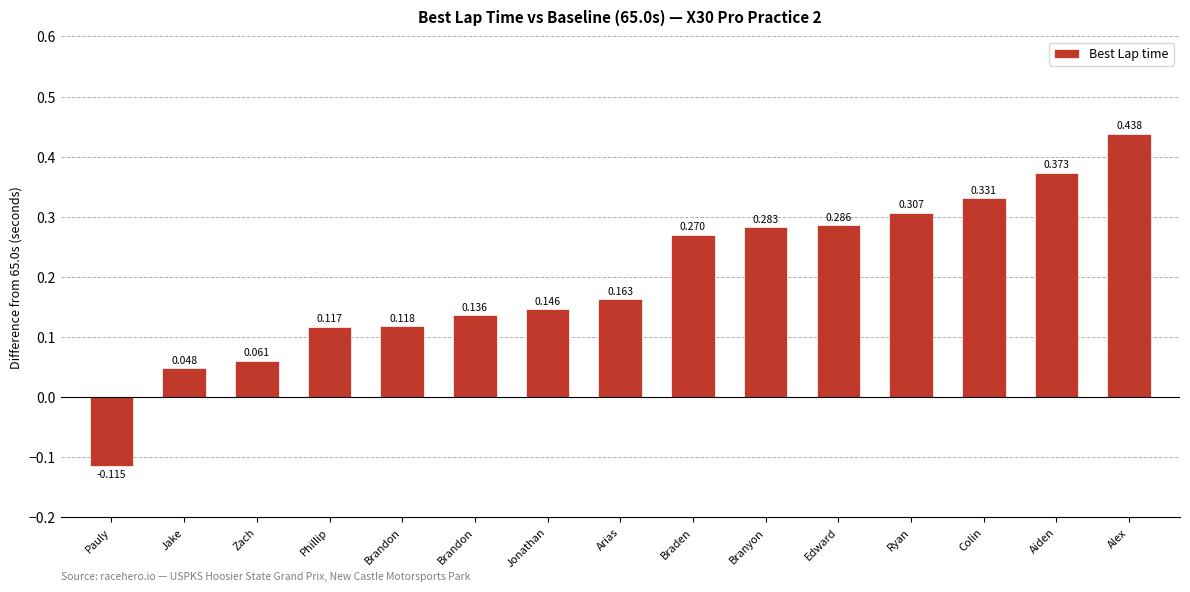

At which category does the chart reach its peak across all series?

Alex